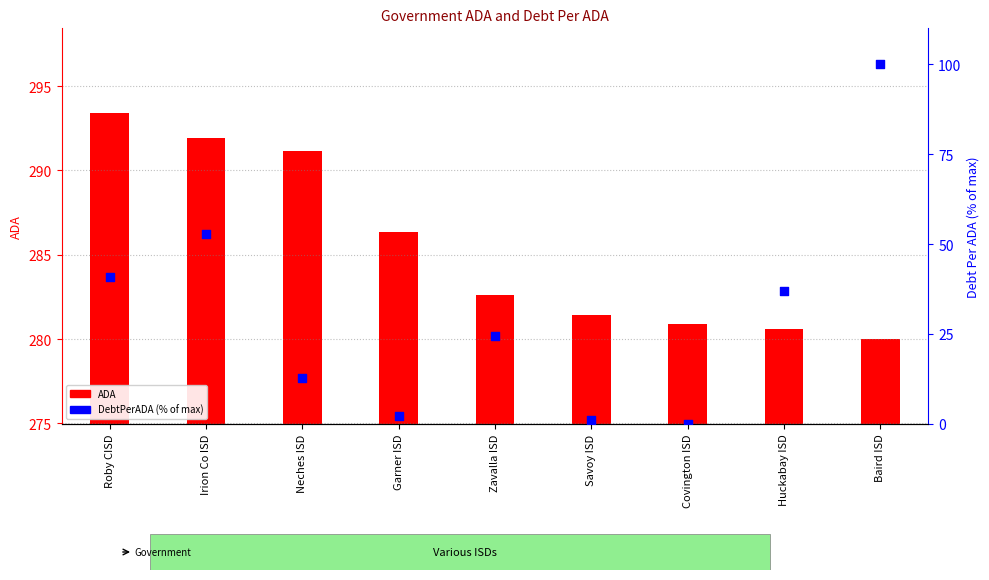

What are all the series names shown in the legend?

ADA, DebtPerADA (% of max)